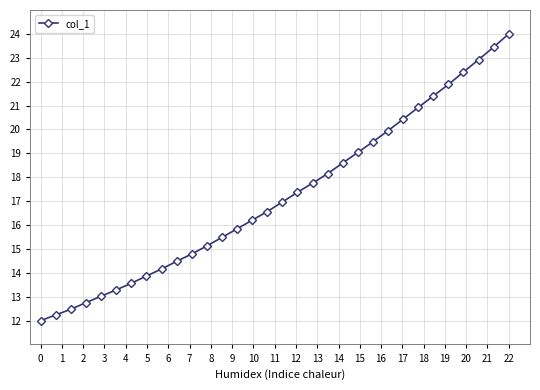

What is the value of the 27th point from the left?

21.4